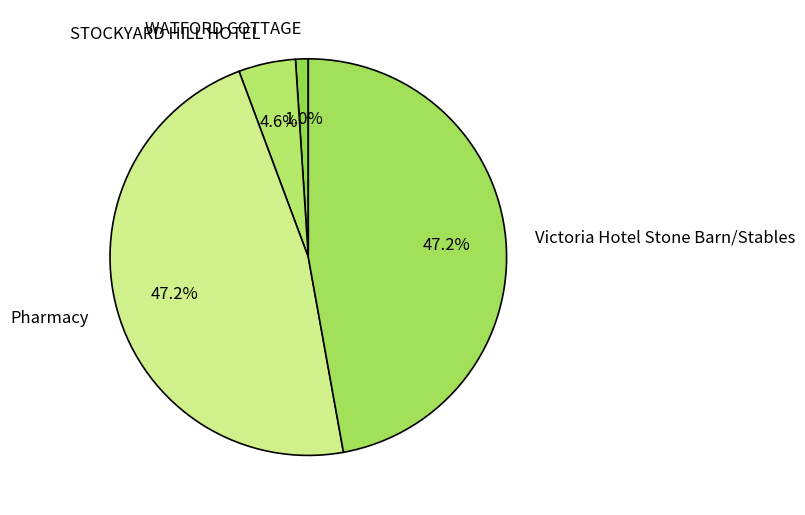

Is WATFORD COTTAGE the majority of the pie?

No